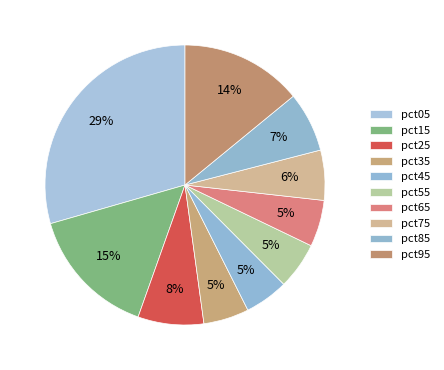

Which slice is the largest?

pct05